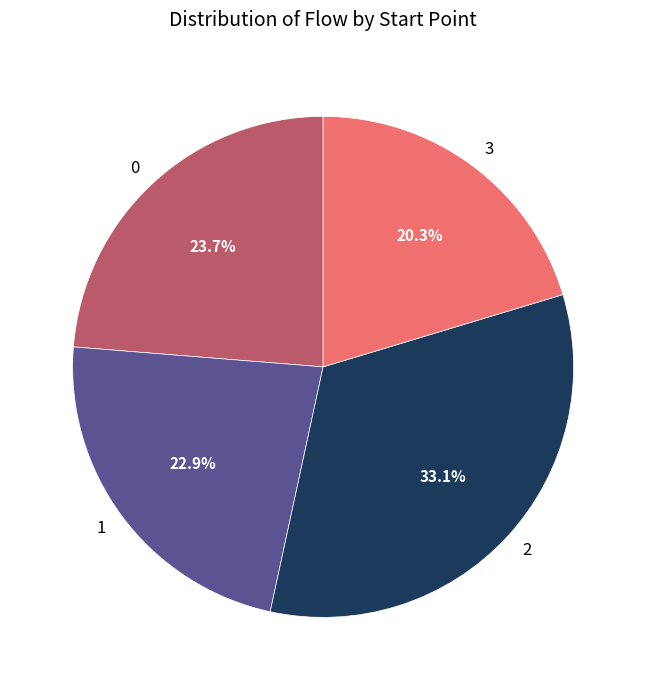

What is the ratio of the value at 1 to the value at 0?

1.0